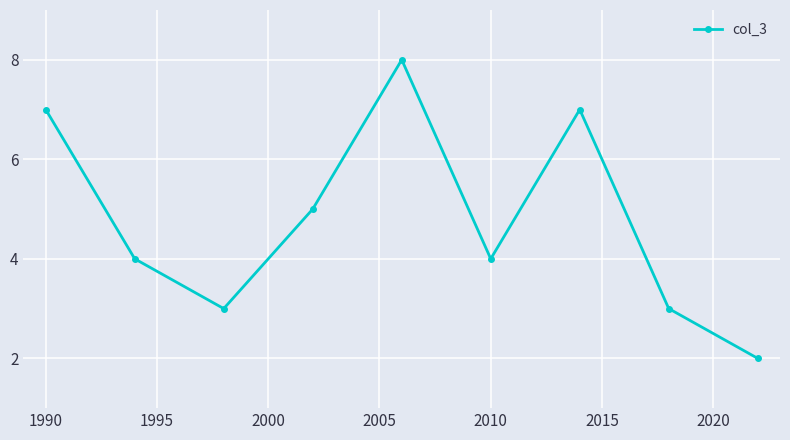

How many points are higher than both their immediate neighbors (excluding endpoints)?

2